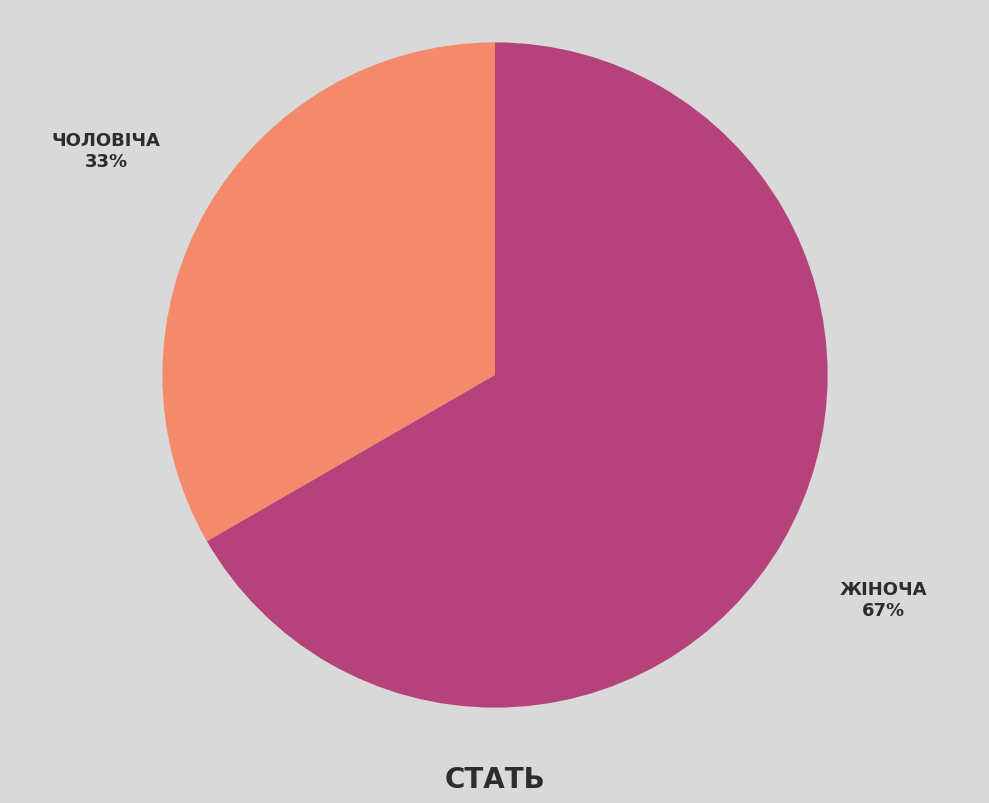

Is there any slice that represents more than half of the pie?

Yes